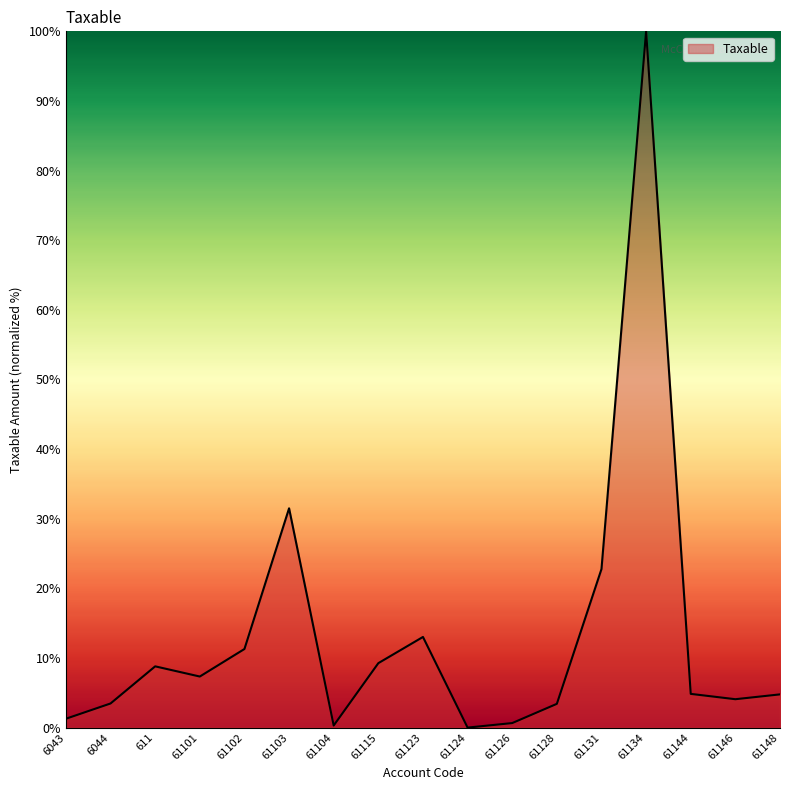

What is the maximum value shown in the chart?

100.0